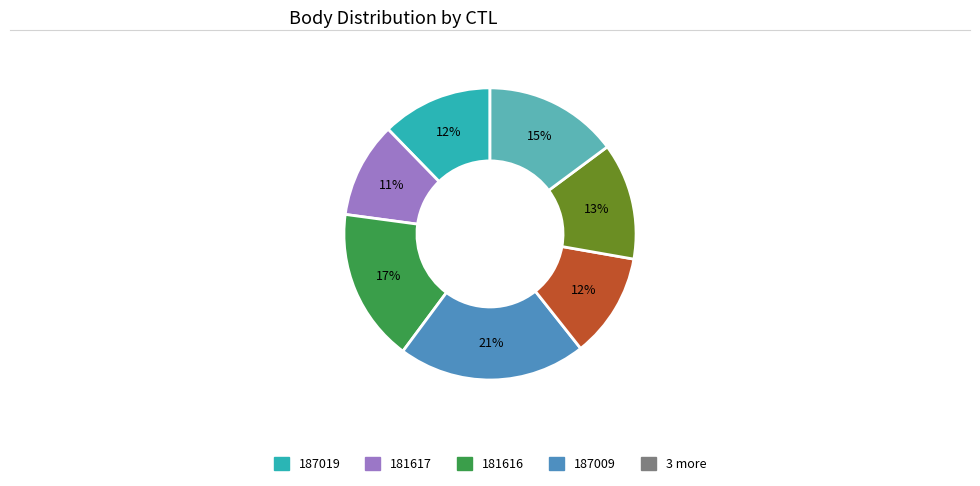

Count the number of slices in the pie.

7